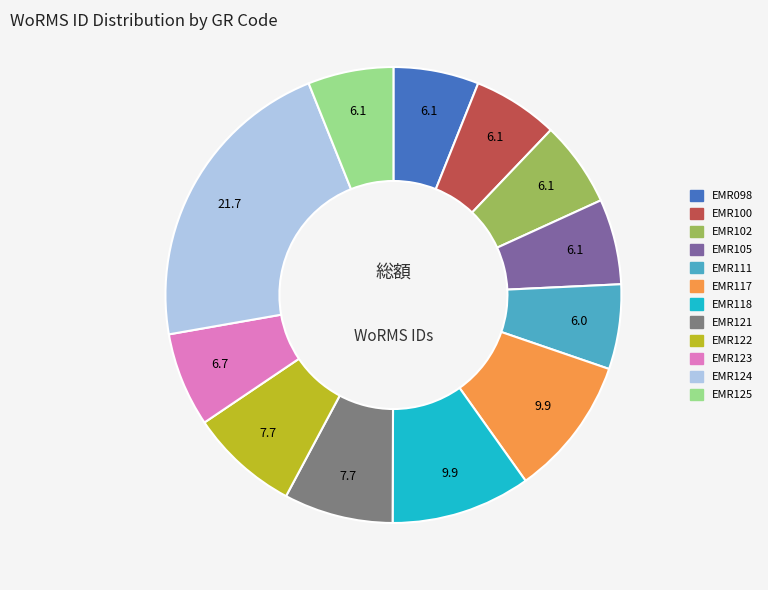

Between EMR117 and EMR125, which is larger?

EMR117